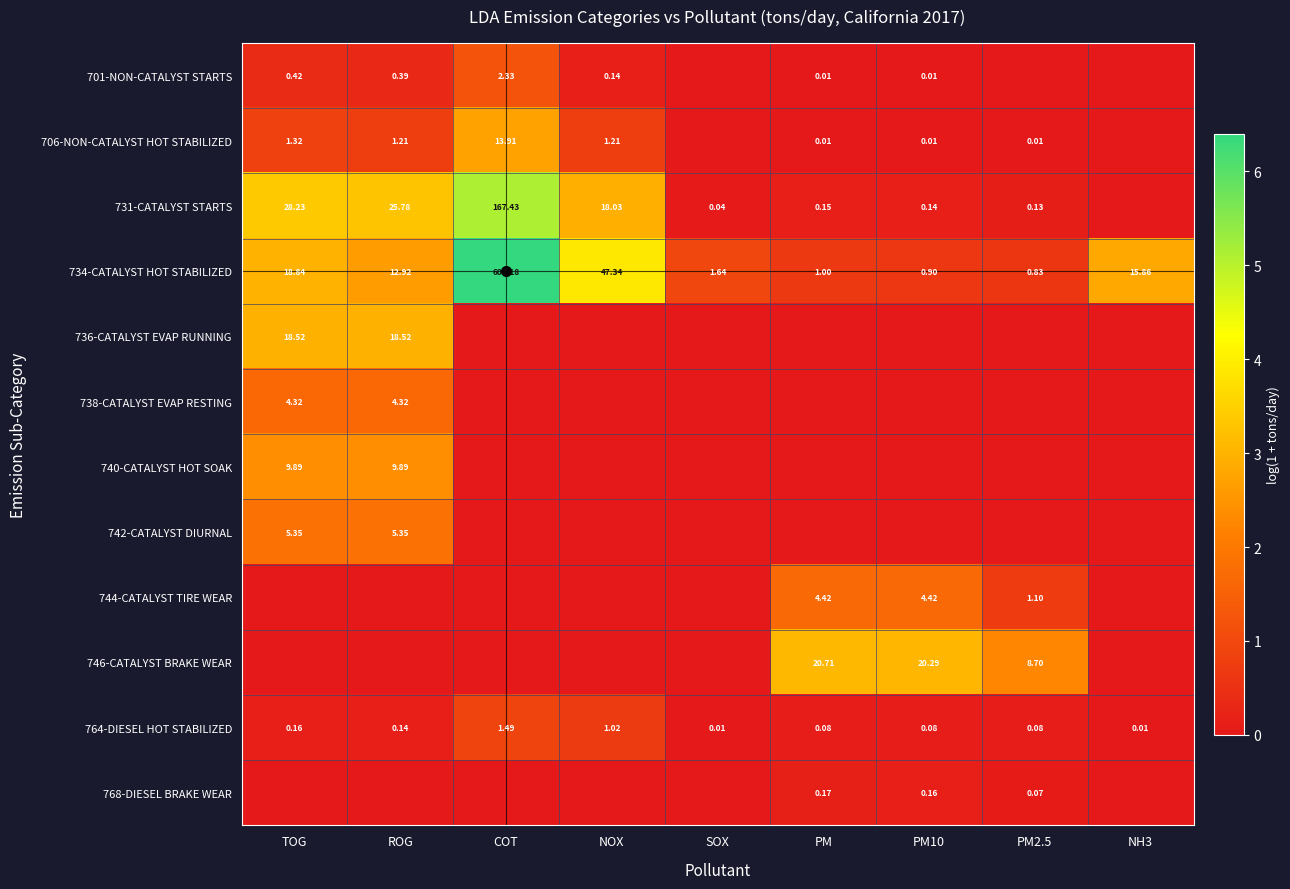

Is the value of 746-CATALYST BRAKE WEAR at PM10 greater than the value of 738-CATALYST EVAP RESTING at ROG?

Yes